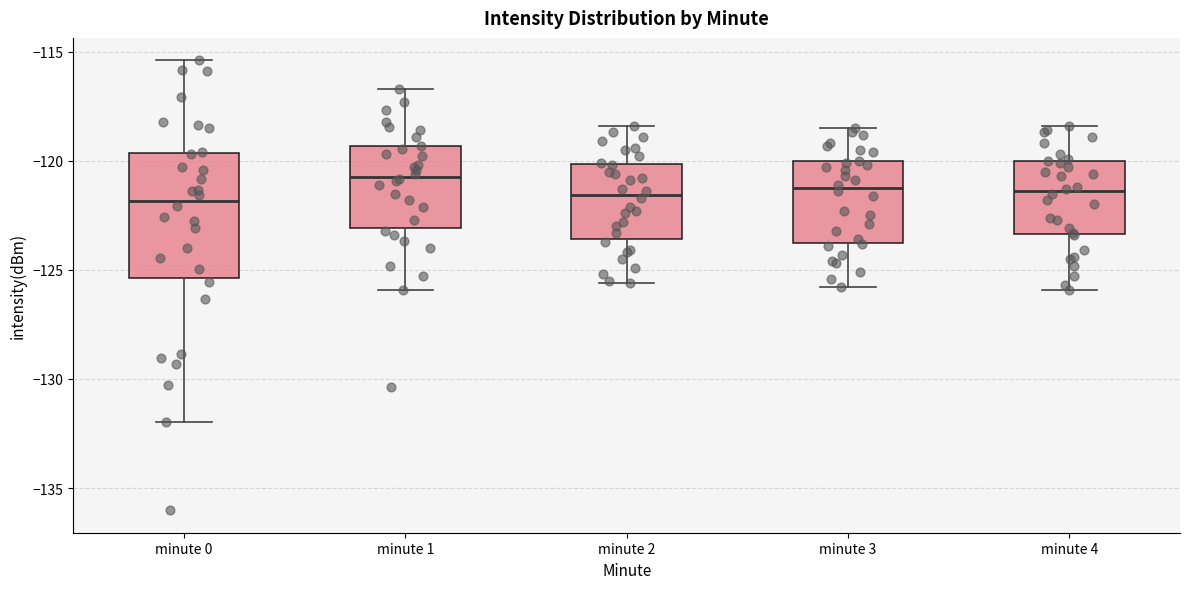

Reading left to right, read every box against the y-axis: the position of its median line, the range the box covers, and the ends of its whiskers. The values are not printed on the chart, so give them approximately, as read against the axis.

minute 0: median -122.0, box -125.5 to -119.5, whiskers -132.0 to -115.5
minute 1: median -120.5, box -123.0 to -119.5, whiskers -126.0 to -116.5
minute 2: median -121.5, box -123.5 to -120.0, whiskers -125.5 to -118.5
minute 3: median -121.0, box -123.5 to -120.0, whiskers -126.0 to -118.5
minute 4: median -121.5, box -123.5 to -120.0, whiskers -126.0 to -118.5